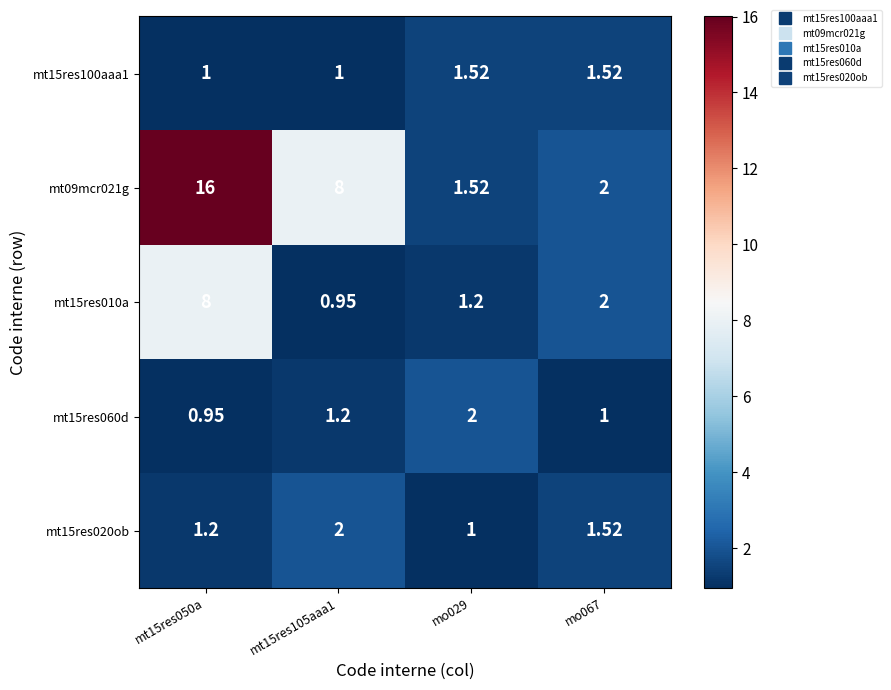

At which category is the sum across all series the highest?

mt15res050a